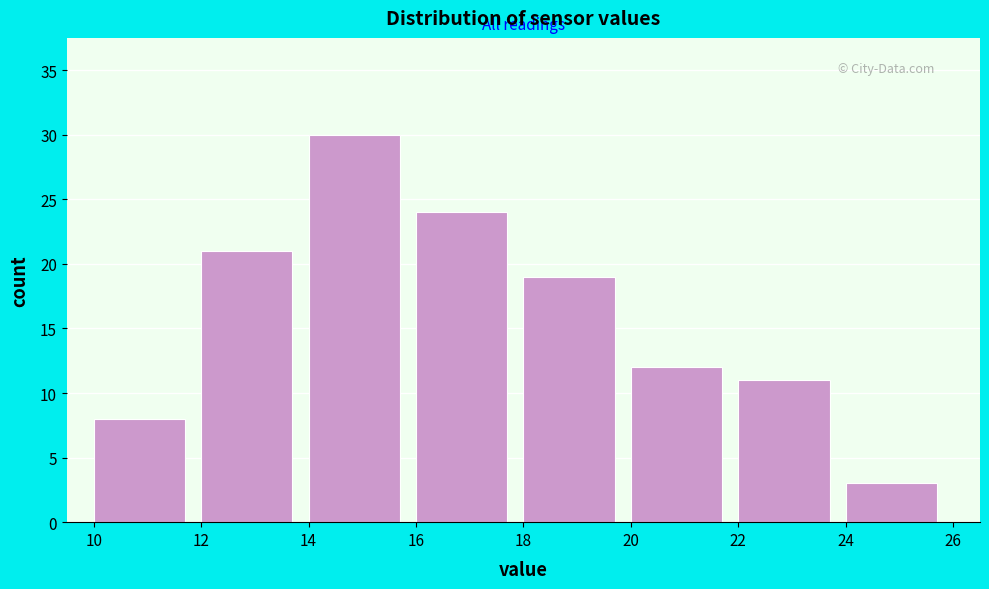

Which range on the x-axis has the tallest bar?

14 to 16